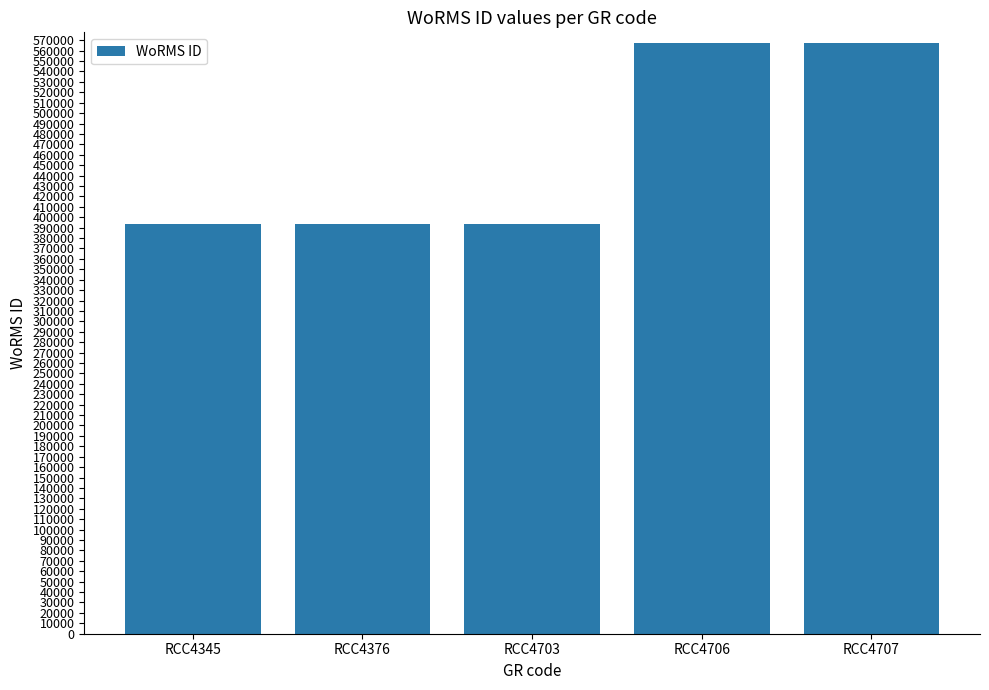

What is the value of the 5th bar from the left?

567587